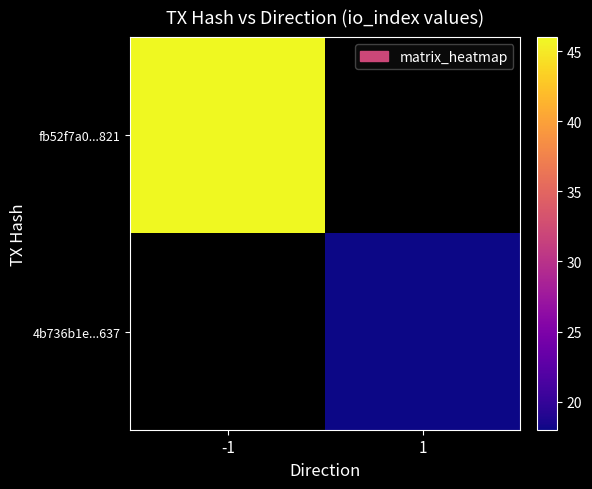

Read the 4b736b1e...637 value at 1.

18.0